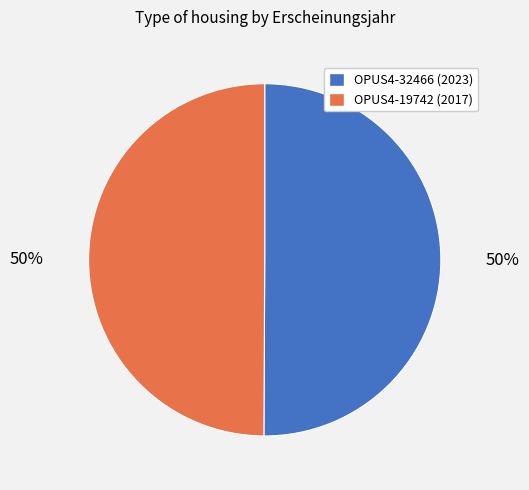

The OPUS4-32466 slice represents 50% of the pie. True or false?

True